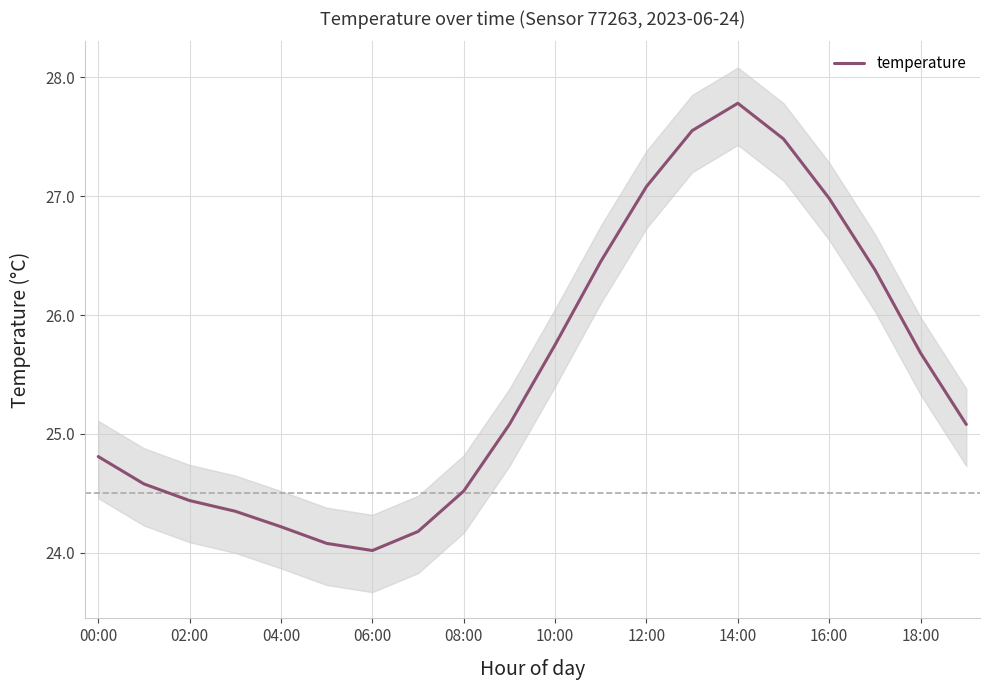

What is the highest value of the temperature series?

27.8